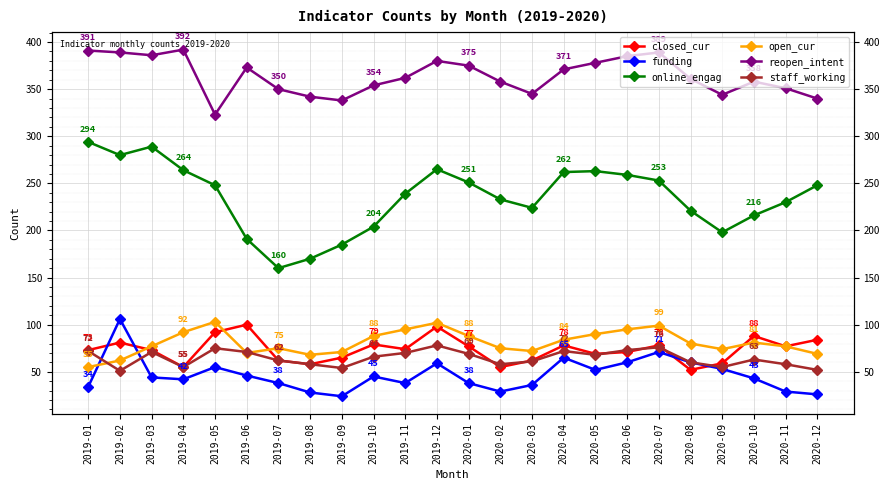

Which series changed the most between 2019-08 and 2020-07?

online_engag